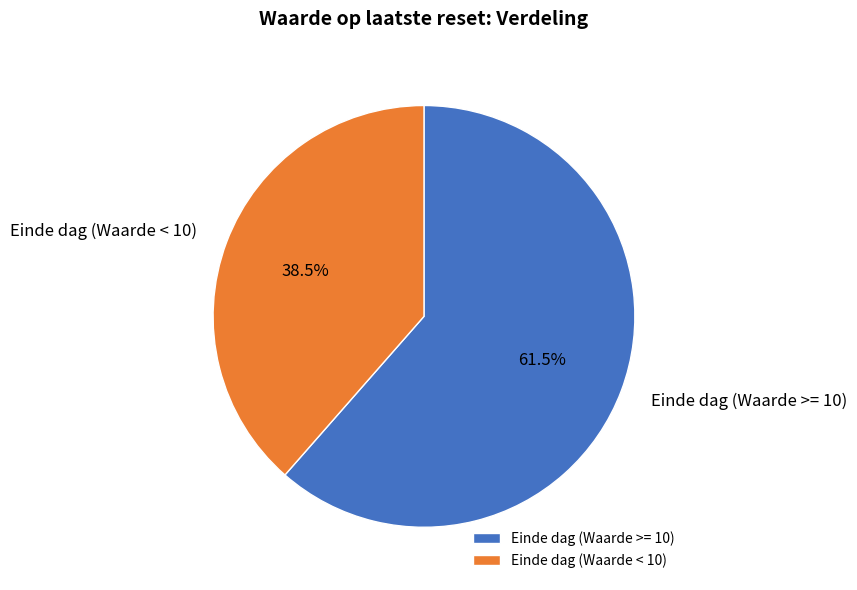

To the nearest percent, what is the average slice percentage?

50%